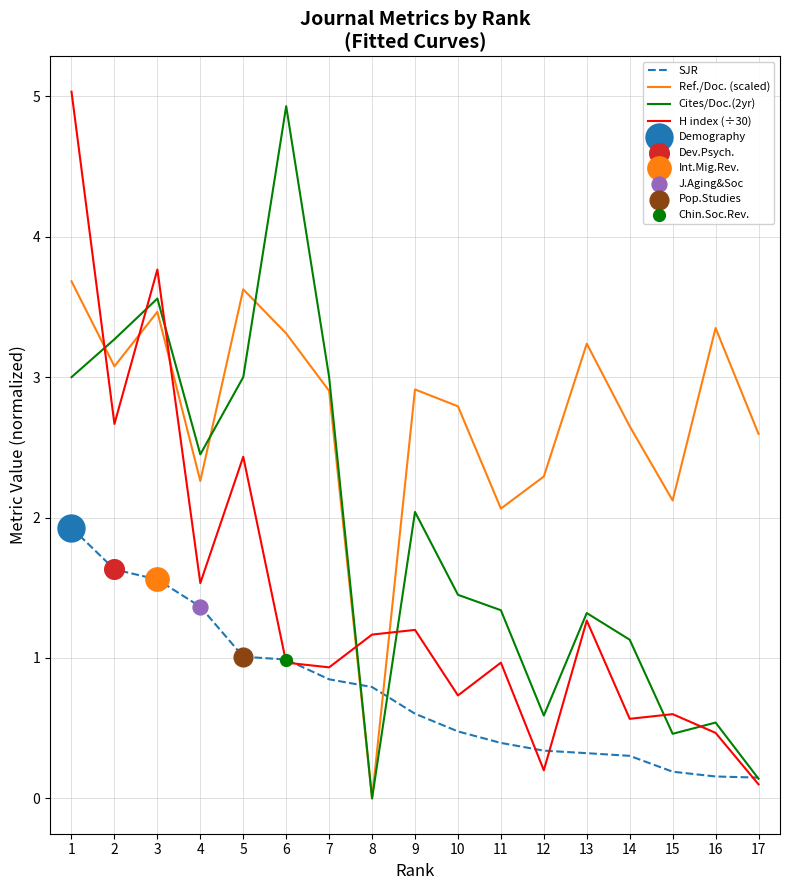

Which series has the largest total across all categories?

Ref./Doc. (scaled)